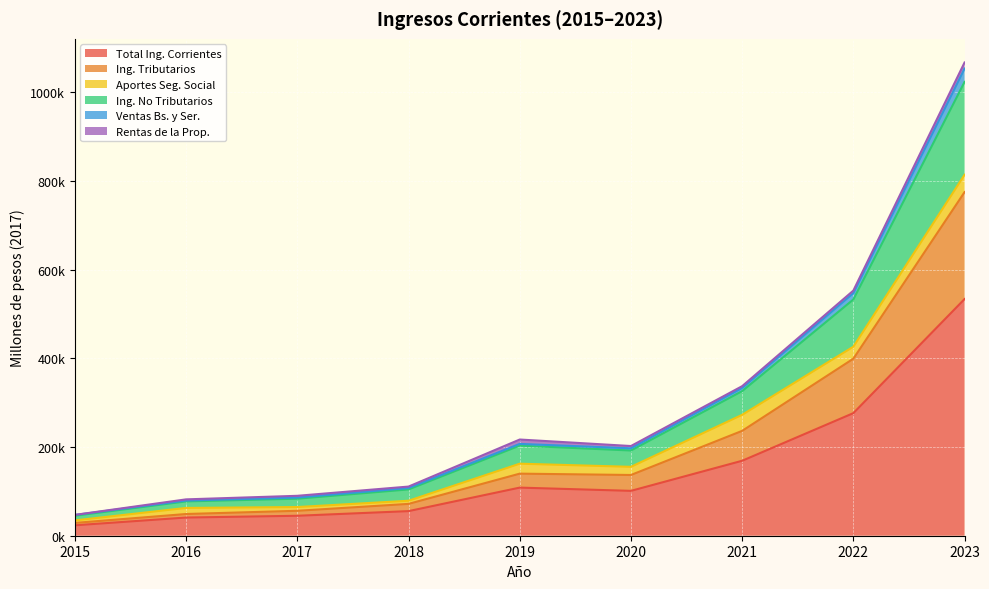

What are all the series names shown in the legend?

Total Ing. Corrientes, Ing. Tributarios, Aportes Seg. Social, Ing. No Tributarios, Ventas Bs. y Ser., Rentas de la Prop.